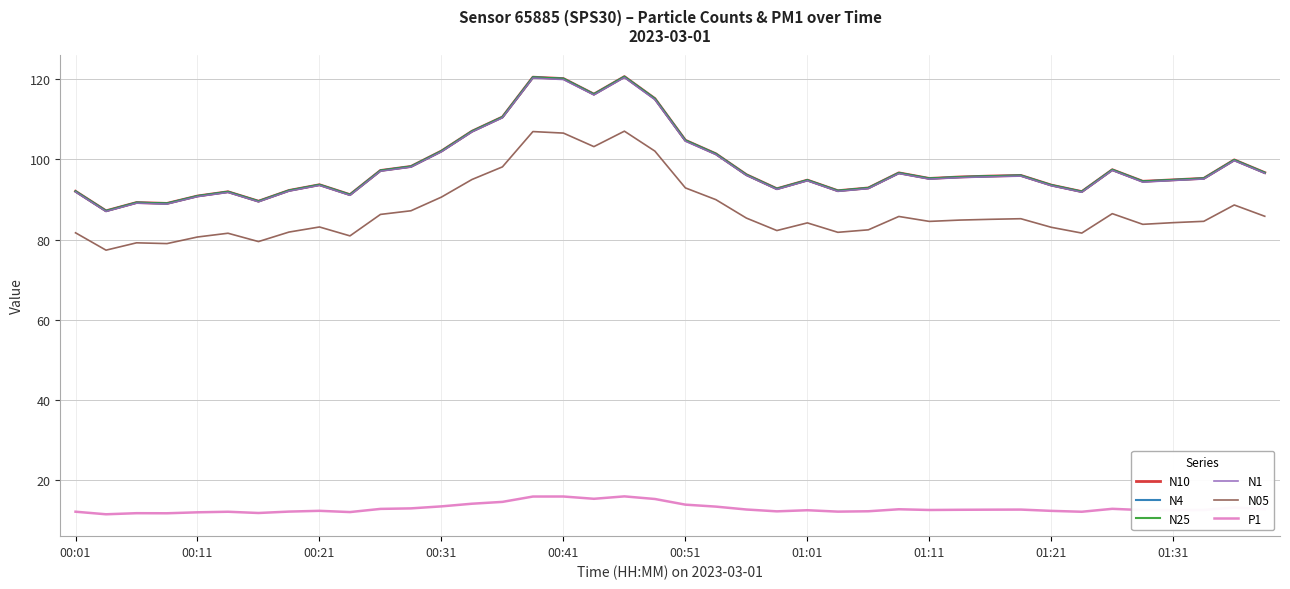

What is the minimum value for N4?

87.2